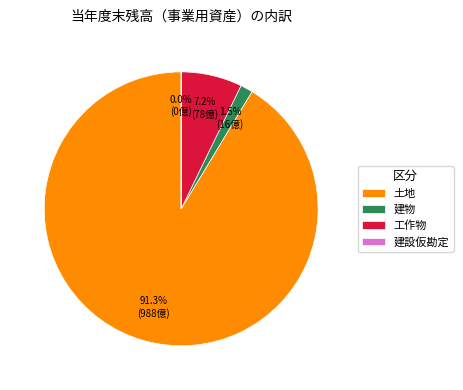

What portion of the pie excludes 土地?

8.7%